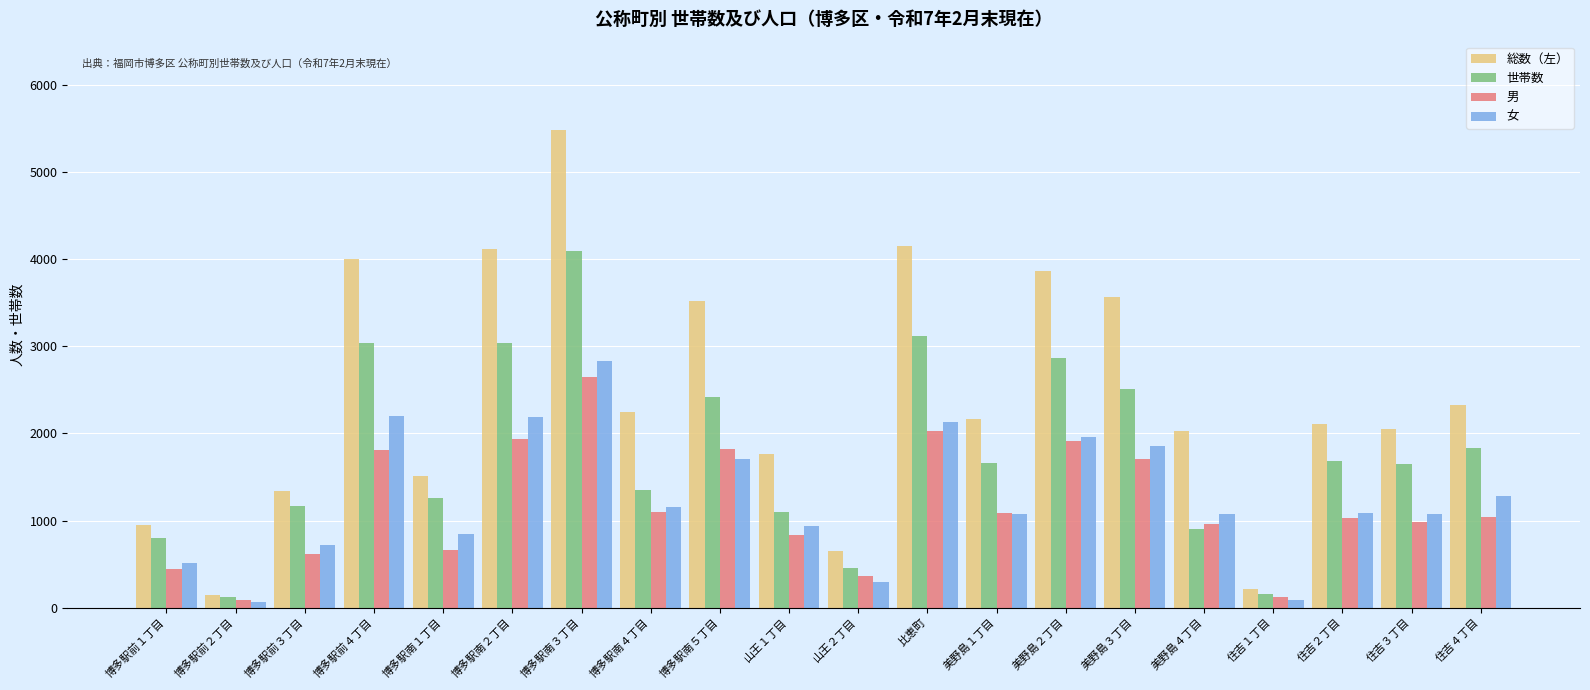

What is the greatest value displayed?

5488